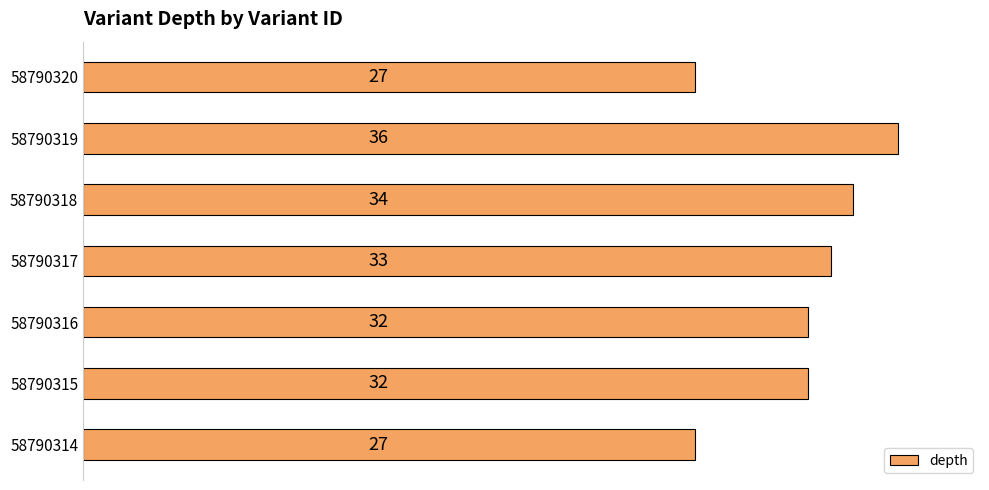

What is the greatest value displayed?

36